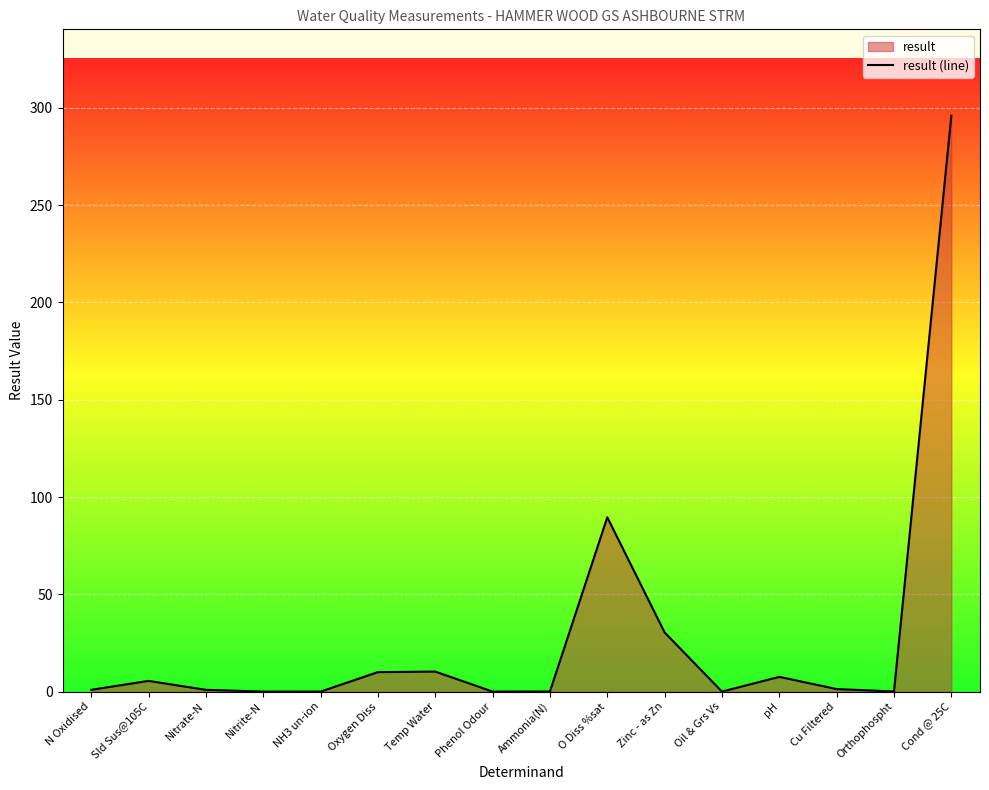

The value at NH3 un-ion is 0.0. True or false?

True